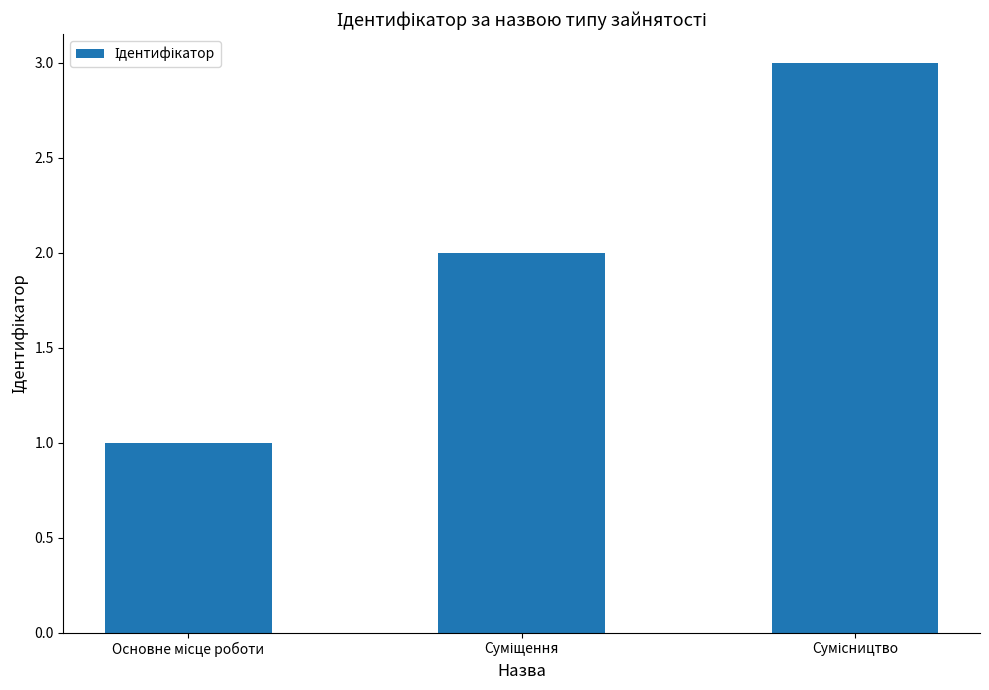

What is the sum of all values?

6